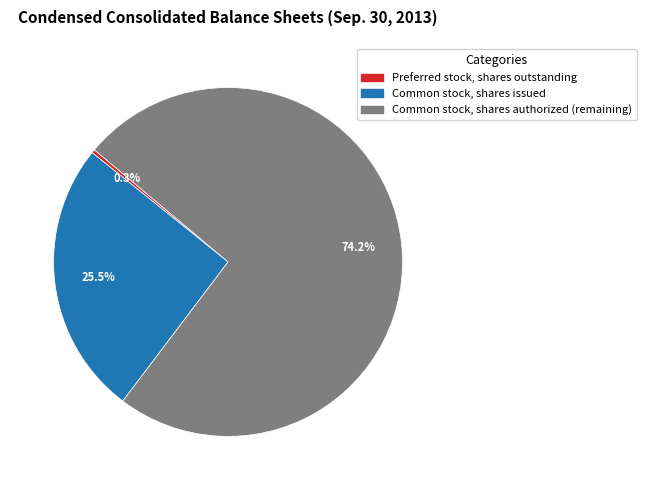

How many slices are in this pie chart?

3